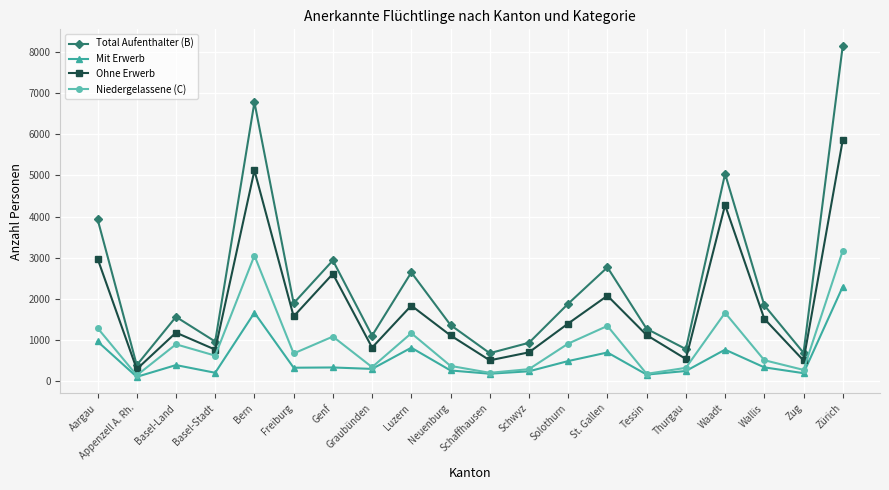

What is the average value of the Niedergelassene (C) series?

919